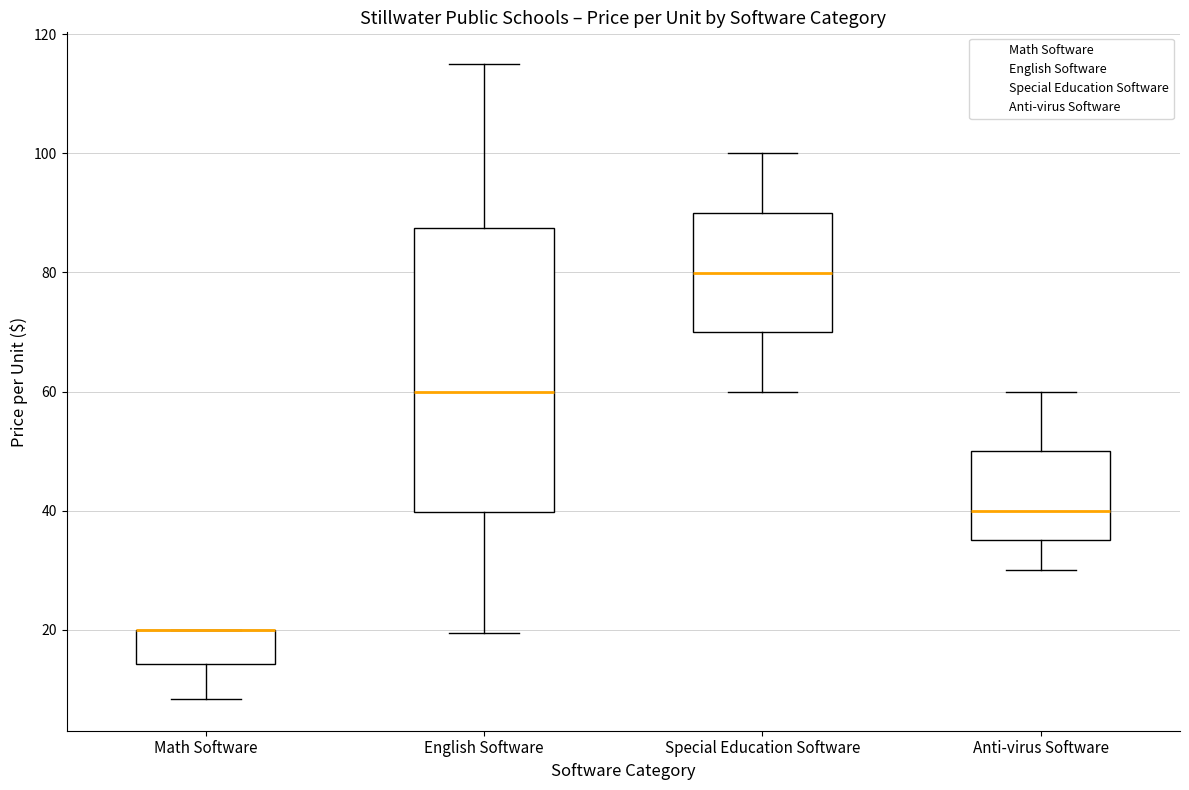

Which box is the tallest, from its lower edge to its upper edge?

English Software